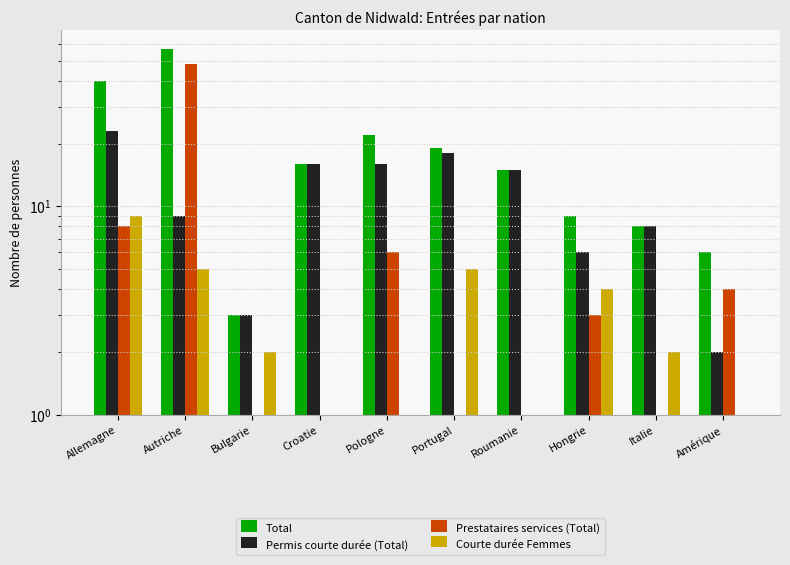

Which category has the lowest value in the Permis courte durée (Total) series?

Amérique